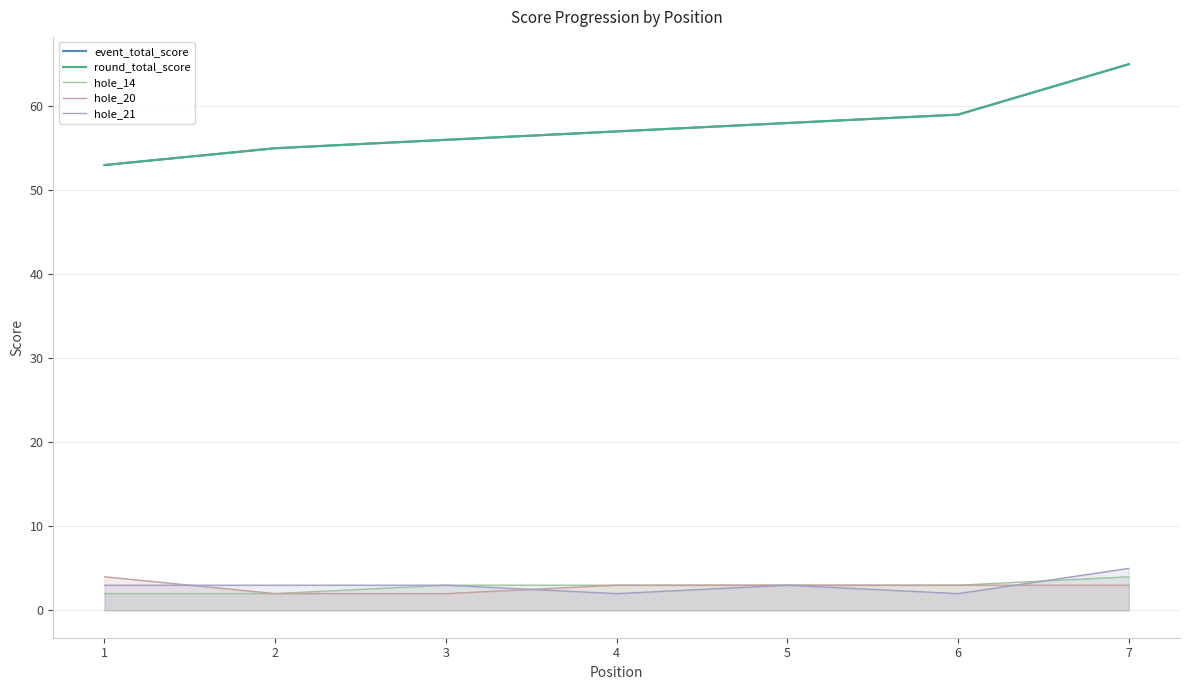

What is the total value across all series at 7?

142